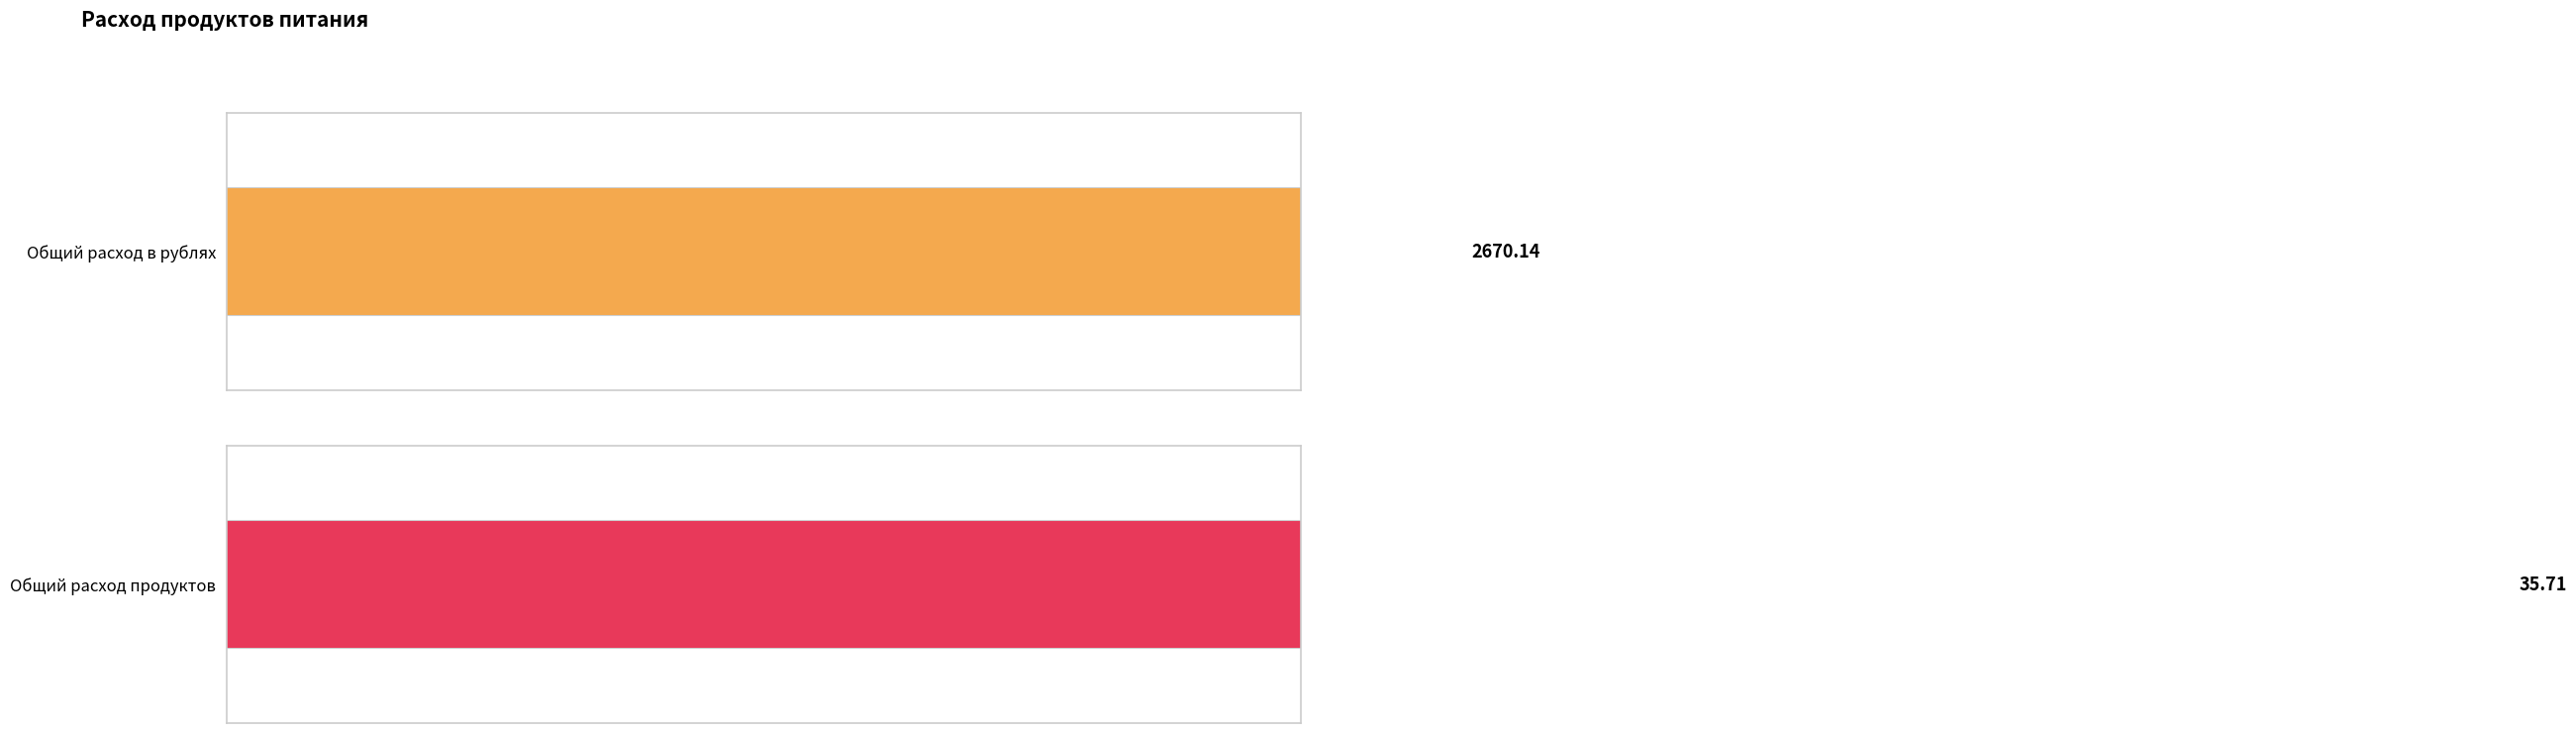

At Хлеб, list the series in order from smallest to largest.

Общий расход продуктов, Общий расход в рублях